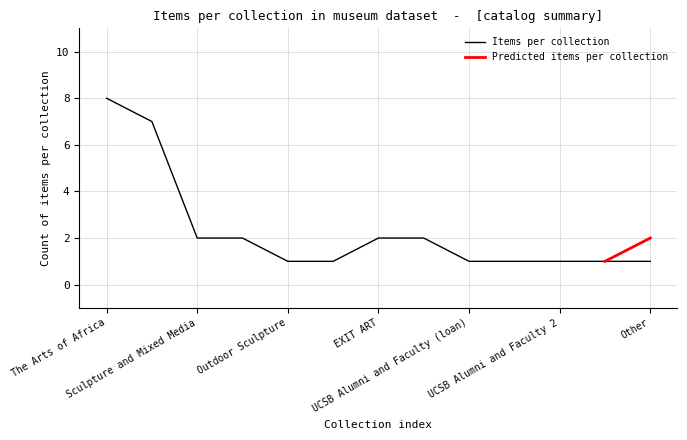

At which label is the value closest to 4?

Sculpture and Mixed Media